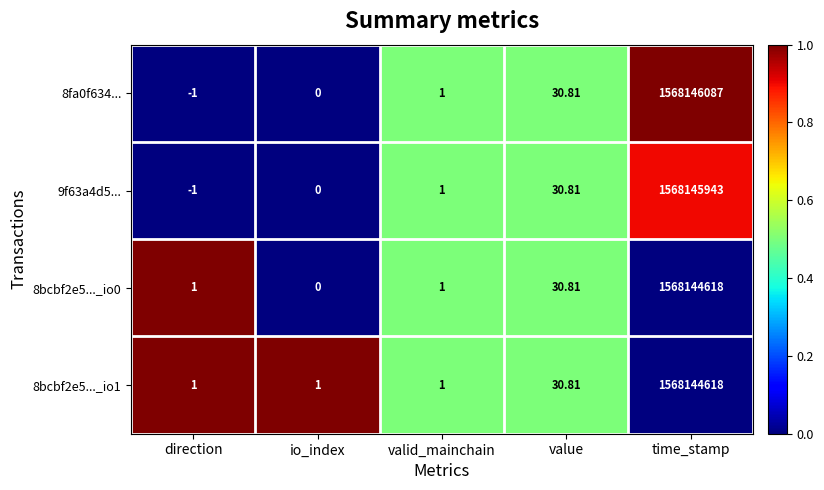

List the labels in order of 8fa0f634... value, smallest first.

direction, io_index, valid_mainchain, value, time_stamp